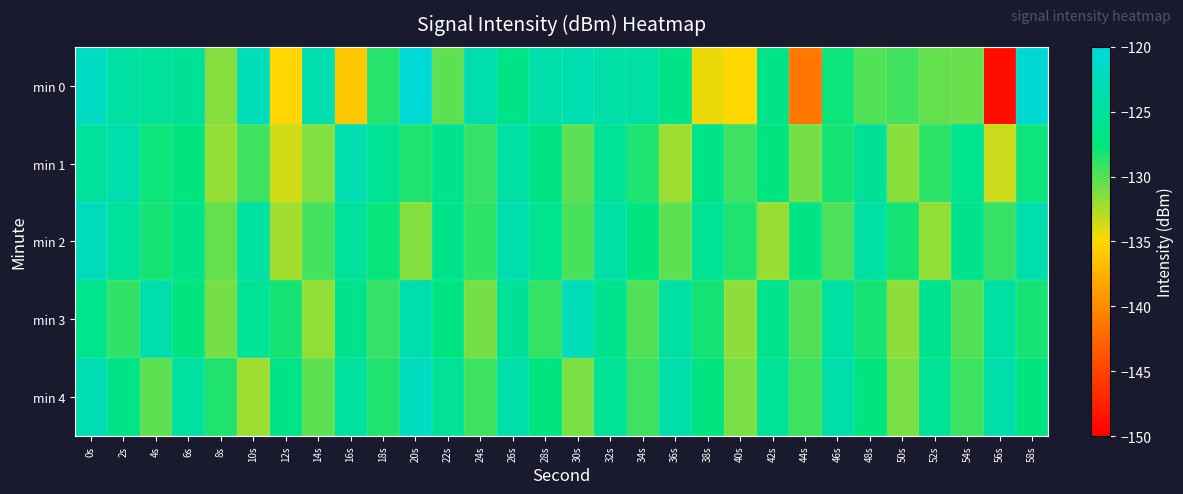

Which label corresponds to the largest value in the chart?

20s